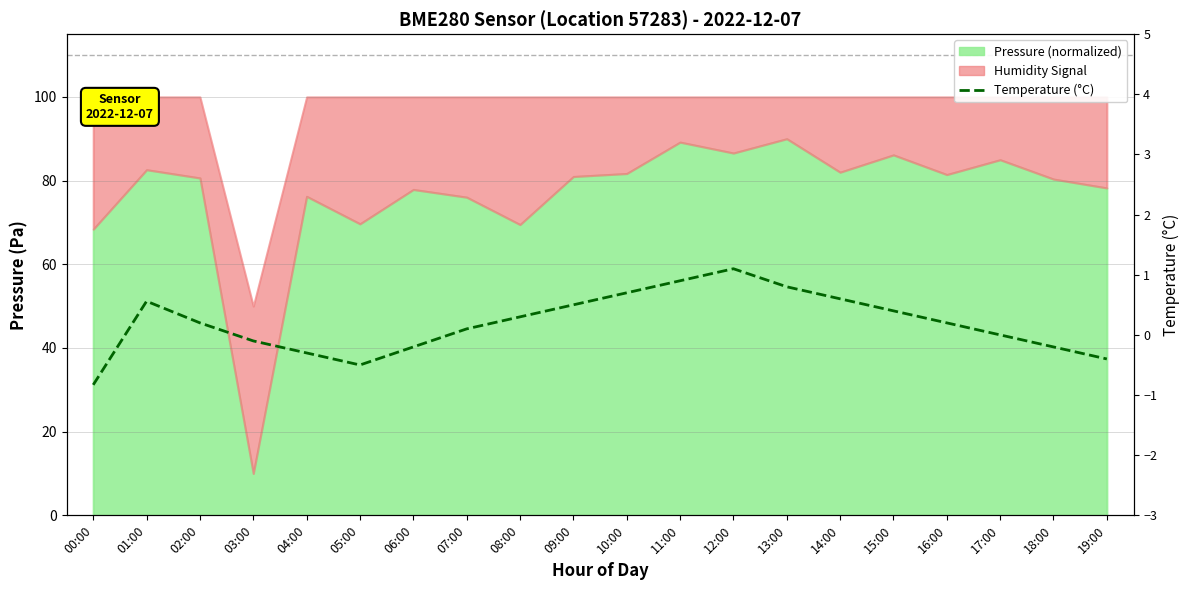

Which has a higher value, 08:00 or 14:00?

14:00